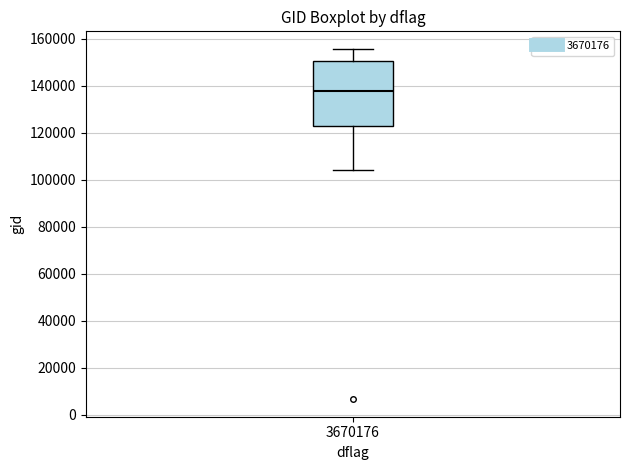

Read this box plot against the y-axis: the position of the median line, the range covered by the box, and the ends of both whiskers. The values are not printed on the chart, so give them approximately, as read against the axis.

median 138000, box 122000 to 150000, whiskers 104000 to 156000